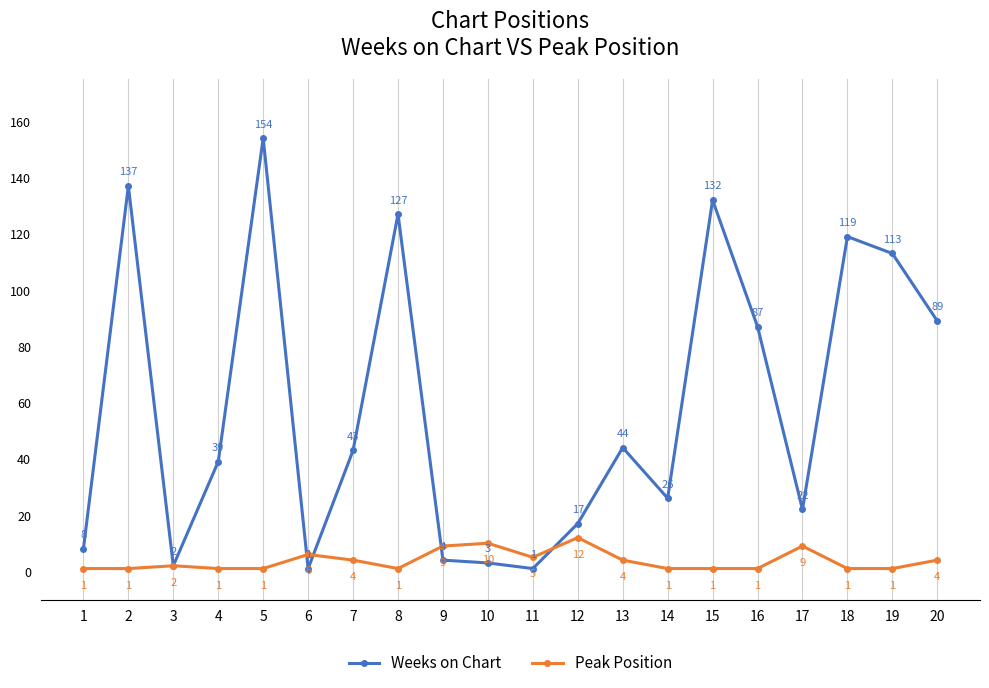

Which category has the highest value in the Peak Position series?

12